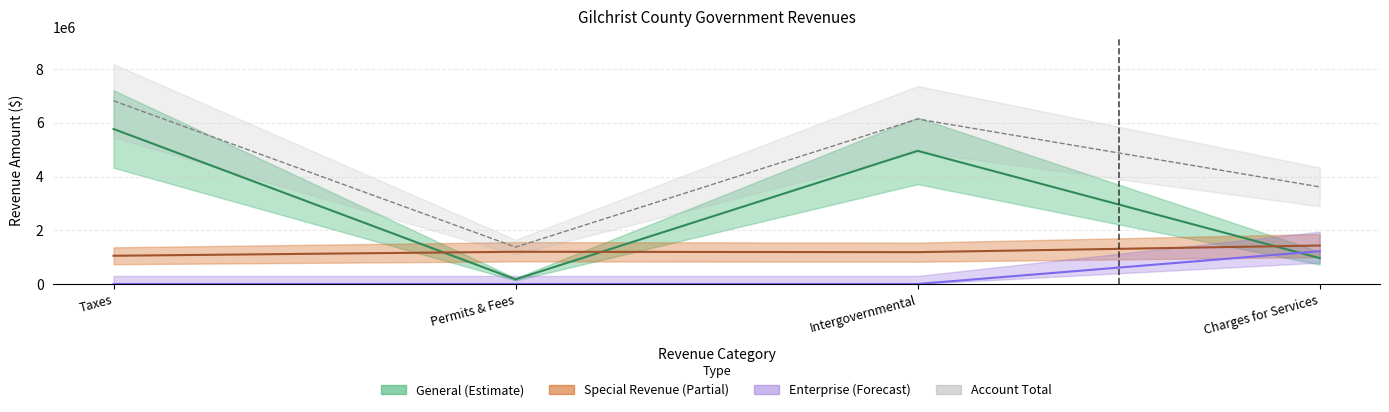

Reading left to right, what are all the values shown in this chart?

General: 5767977	172658	4954763	962369
Special Revenue: 1050060	1198695	1184478	1431167
Enterprise: 0	0	0	1220220
Account Total: 6818037	1371353	6139241	3613756